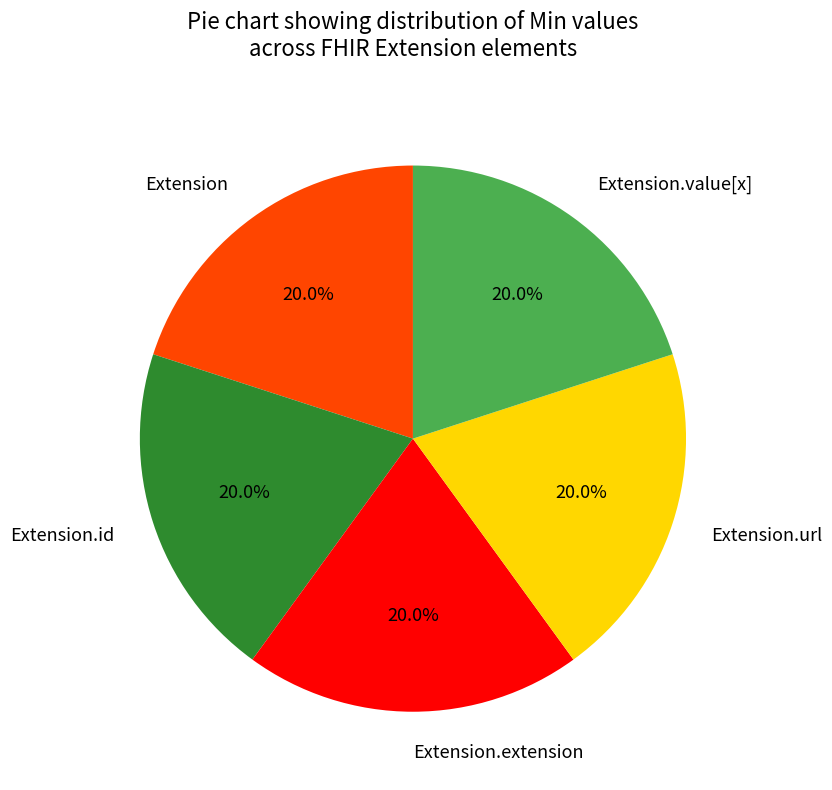

Does Extension.extension account for over 50% of the chart?

No